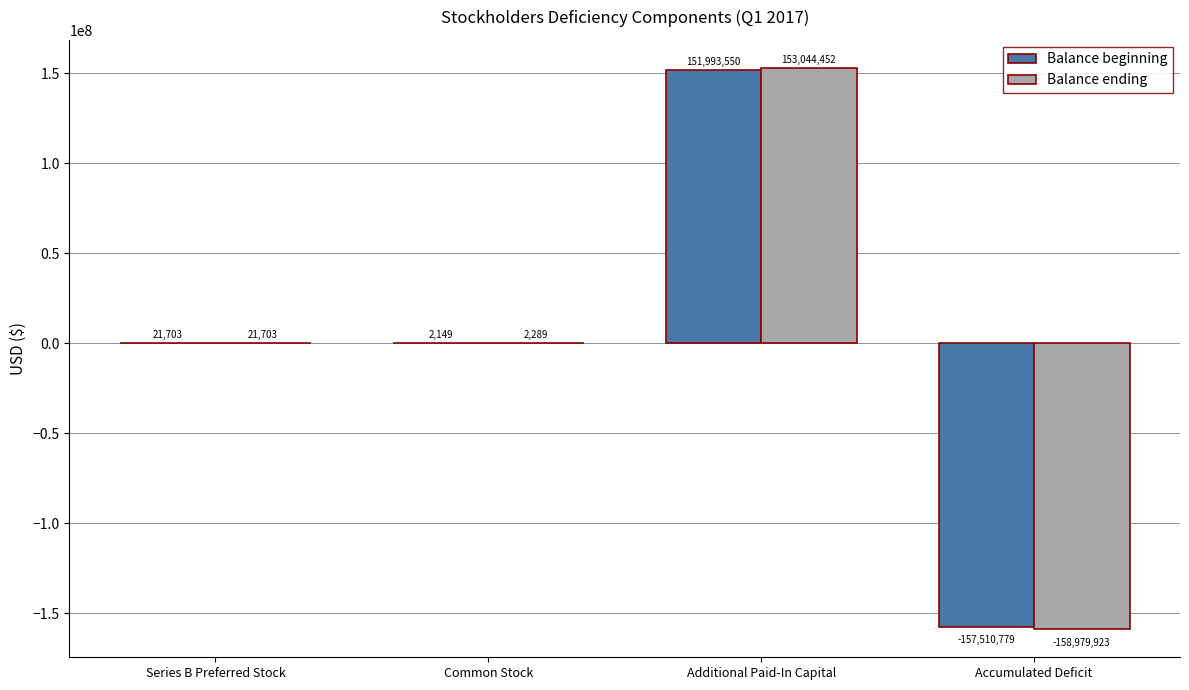

At which category does the chart reach its peak across all series?

Additional Paid-In Capital